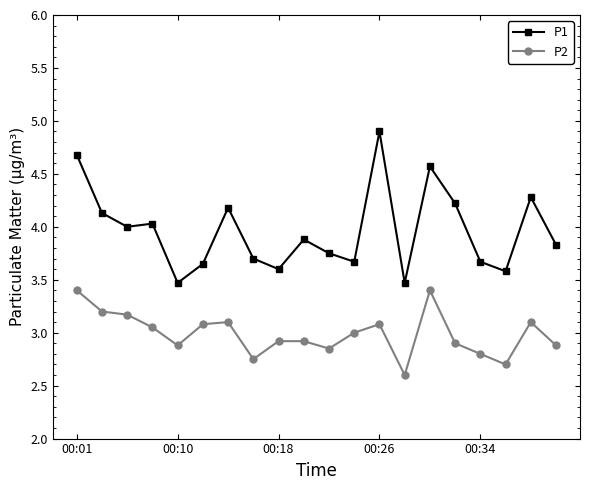

What is the greatest value displayed?

4.9